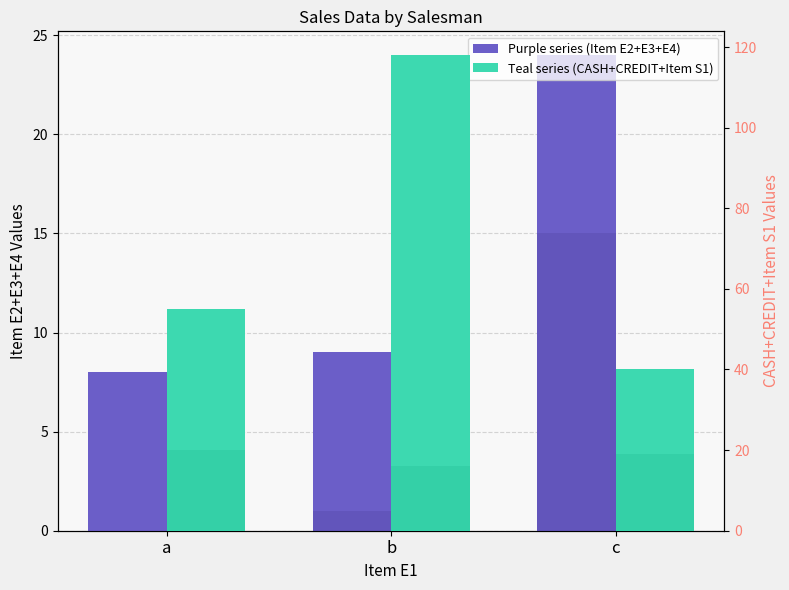

Reading left to right, extract all data points from this chart.

Item E2+E3+E4 (stacked): 8	9	24
Item E2: 0	1	15
CASH+CREDIT+Item S1 (stacked): 55	118	40
CASH: 20	16	19